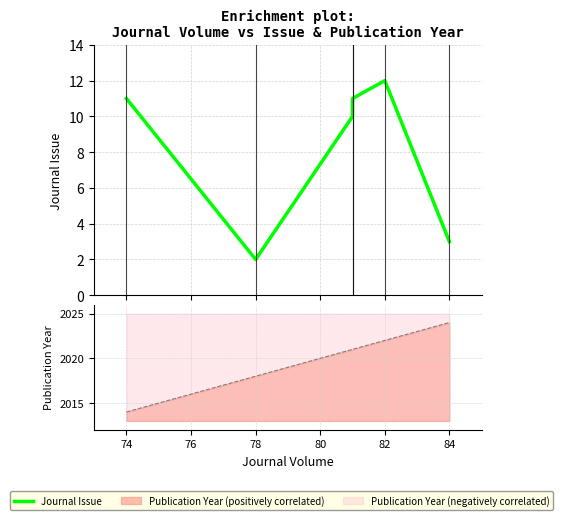

How many interior local valleys (lower than both neighbors) does the data have?

1